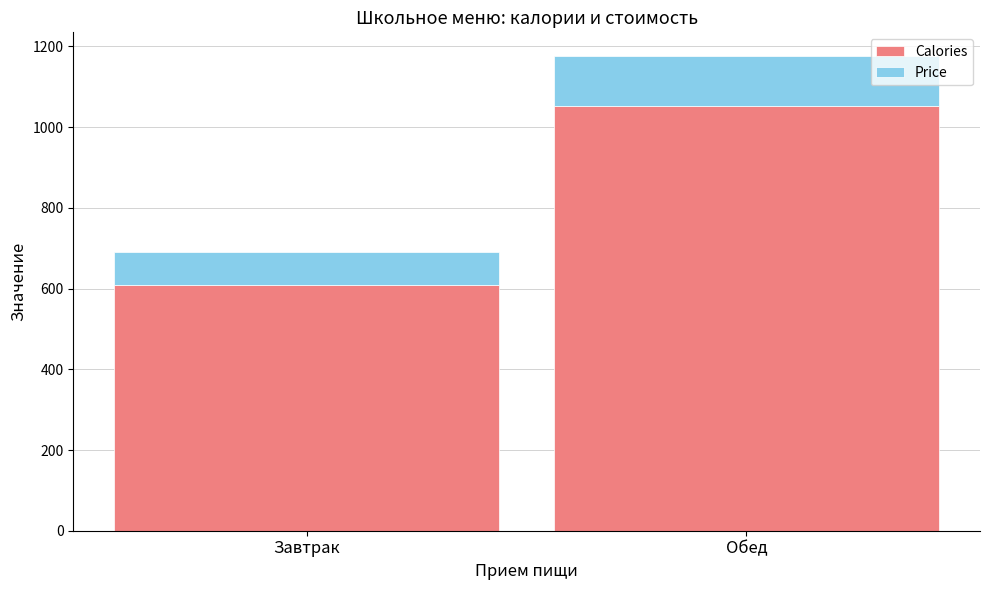

Is it true that Calories equals 608.6 at Завтрак?

True